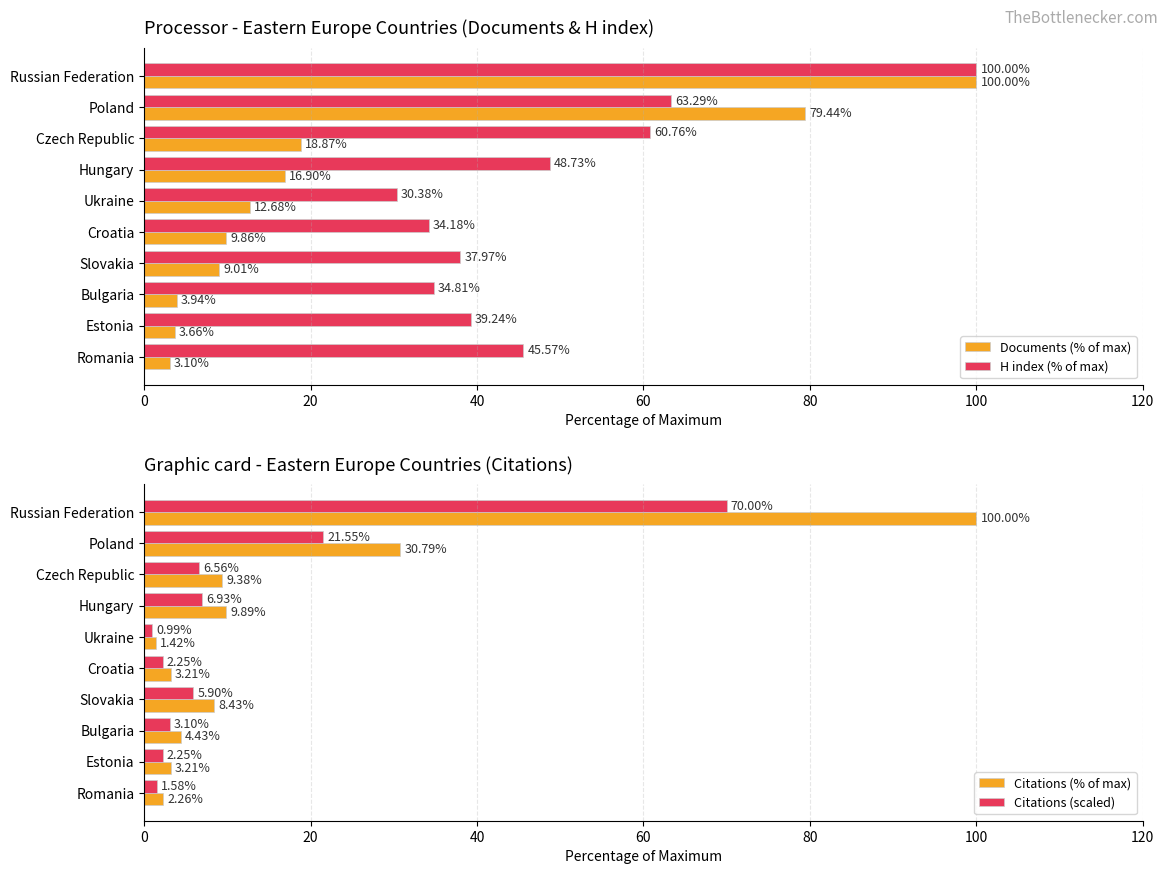

What is the value of the H index (% of max) bar at the 5th from the left?

30.4